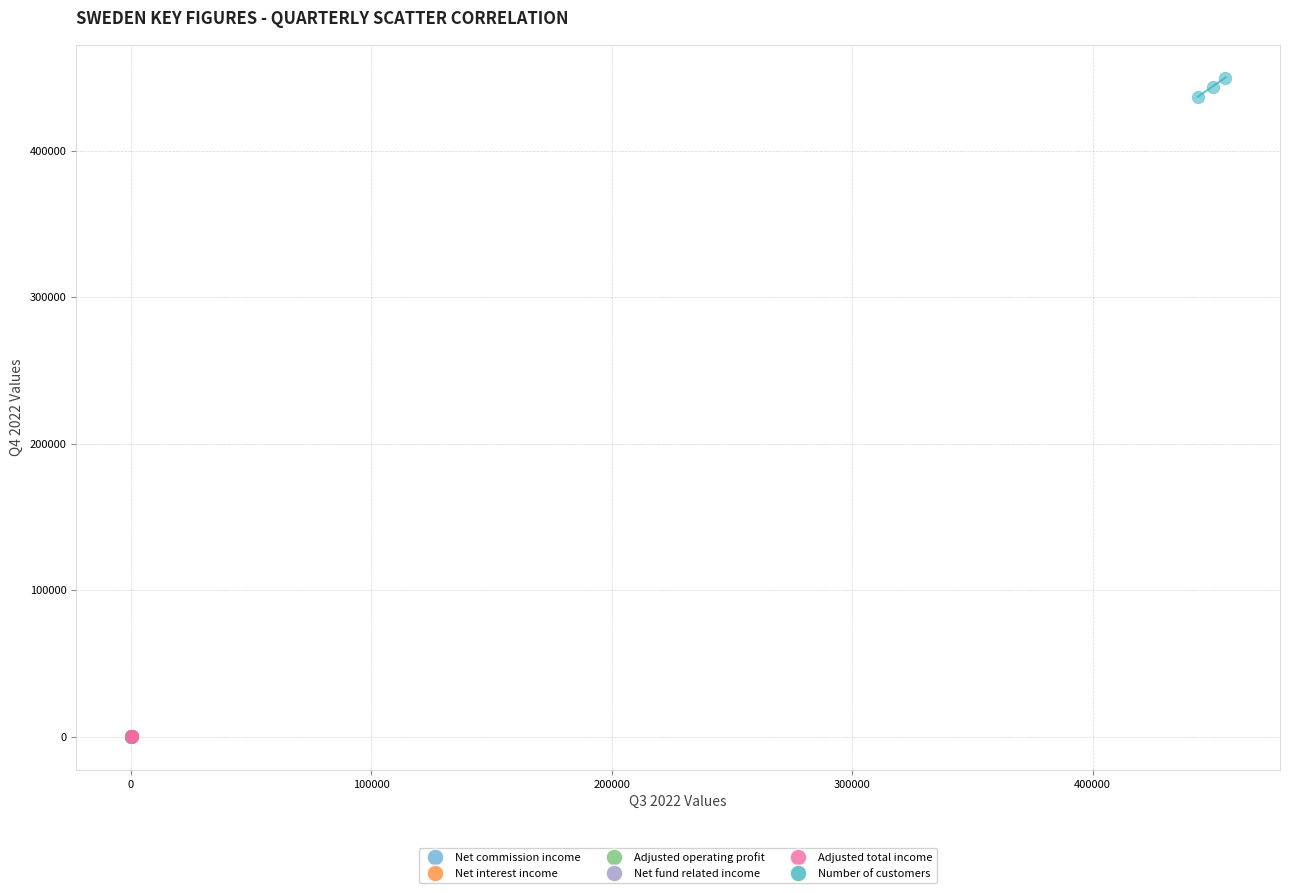

Which series reaches the maximum Y coordinate?

Number of customers